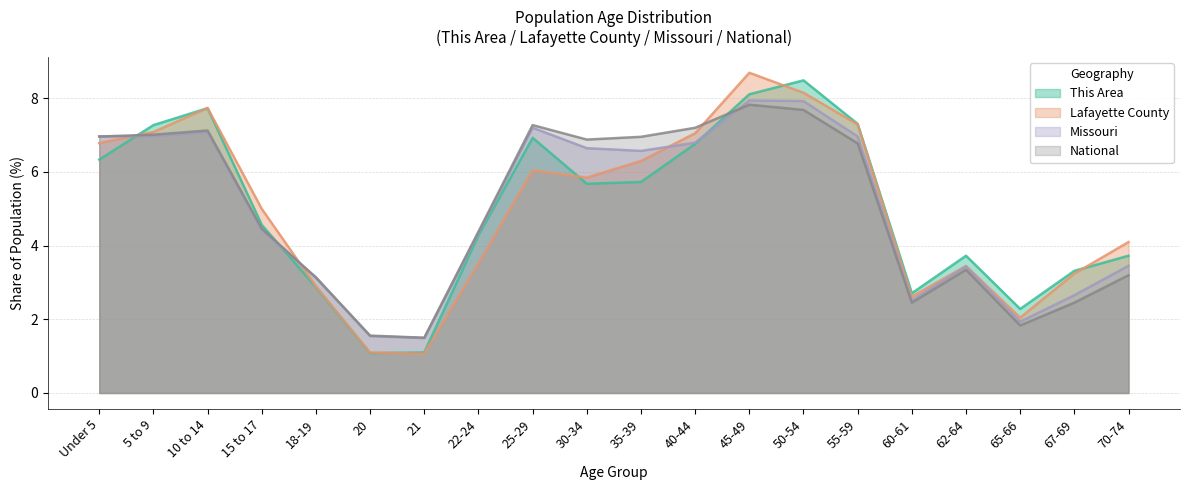

True or false: This Area has a value of 4.6 at 15 to 17.

True